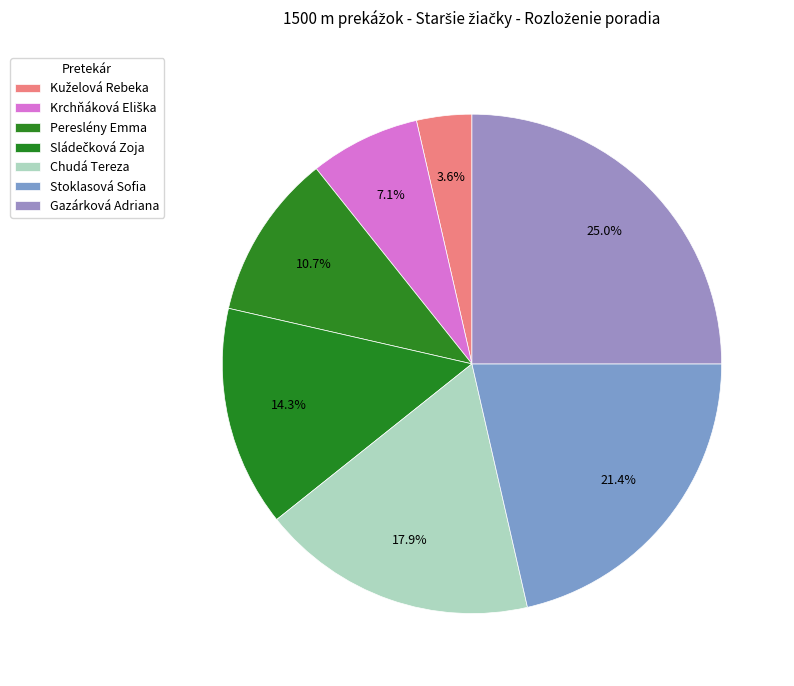

Is there a majority slice in this chart?

No